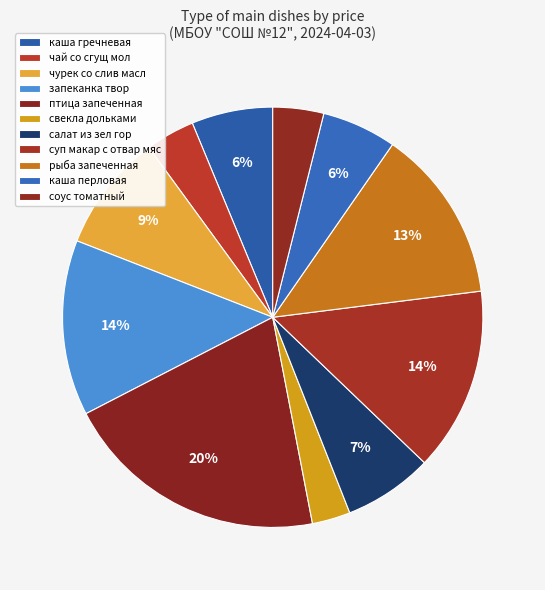

To the nearest percent, what is the combined percentage of чай со сгущ мол and рыба запеченная?

17%